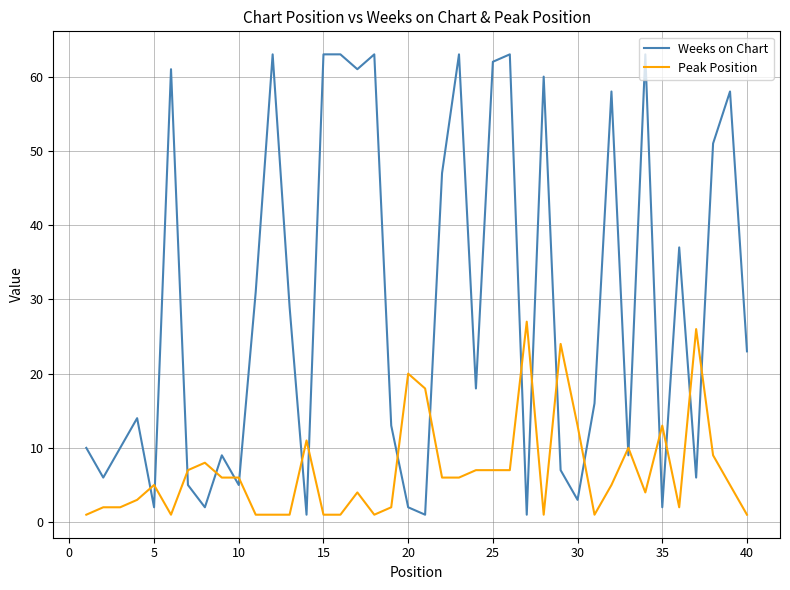

Which series has the largest total across all categories?

Weeks on Chart